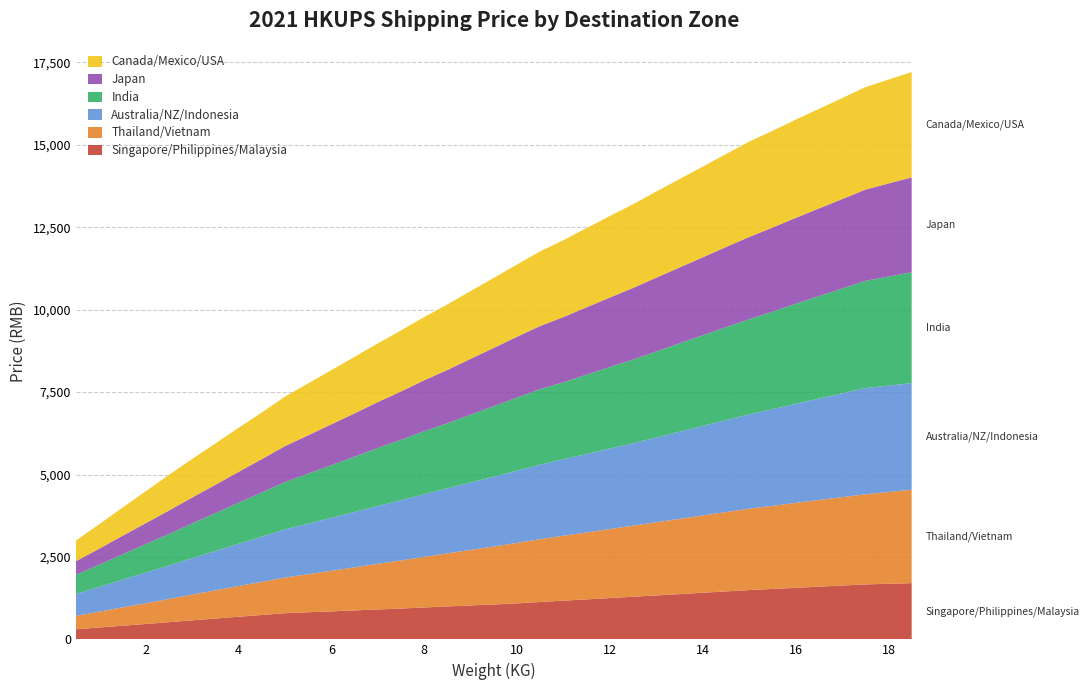

Reading left to right, what are all the values shown in this chart?

Singapore/Philippines/Malaysia: 305	359	414	466	521	576	631	686	739	793	822	849	878	907	935	967	999	1029	1058	1091	1133	1175	1212	1253	1293	1332	1371	1415	1454	1495	1529	1562	1599	1632	1667	1685	1705
Thailand/Vietnam: 406	481	555	628	704	782	855	931	1005	1082	1154	1231	1307	1383	1460	1534	1610	1684	1759	1834	1907	1969	2031	2095	2155	2220	2284	2344	2408	2469	2520	2576	2627	2681	2733	2785	2833
Australia/NZ/Indonesia: 664	750	840	929	1015	1104	1193	1281	1370	1460	1533	1607	1680	1754	1825	1901	1971	2045	2118	2190	2261	2319	2381	2441	2500	2571	2644	2715	2789	2860	2932	3005	3077	3149	3222	3226	3232
India: 583	673	768	864	954	1052	1147	1245	1338	1436	1517	1597	1675	1759	1831	1912	1975	2057	2138	2219	2290	2335	2405	2472	2539	2610	2680	2748	2817	2886	2957	3035	3106	3177	3251	3309	3364
Japan: 412	486	561	634	710	785	859	935	1011	1088	1162	1238	1314	1392	1467	1544	1615	1693	1766	1844	1915	1978	2044	2107	2171	2238	2300	2365	2432	2494	2550	2604	2659	2712	2767	2822	2878
Canada/Mexico/USA: 626	741	856	968	1082	1169	1253	1335	1416	1503	1573	1643	1714	1781	1851	1918	1988	2056	2125	2192	2262	2332	2401	2473	2539	2611	2681	2749	2819	2892	2934	2980	3019	3064	3106	3151	3195